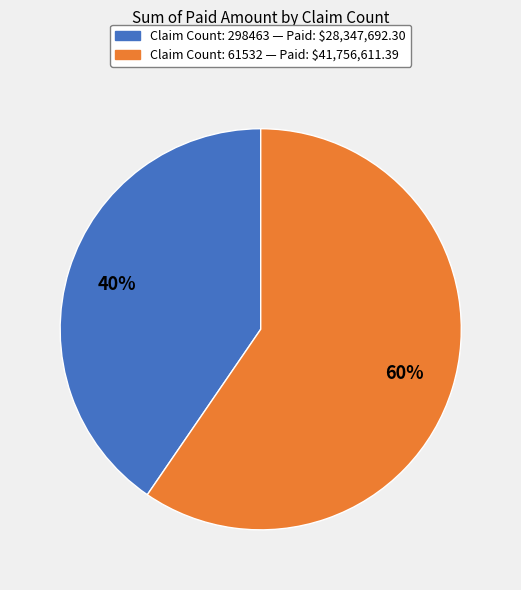

Does any single category account for the majority?

Yes